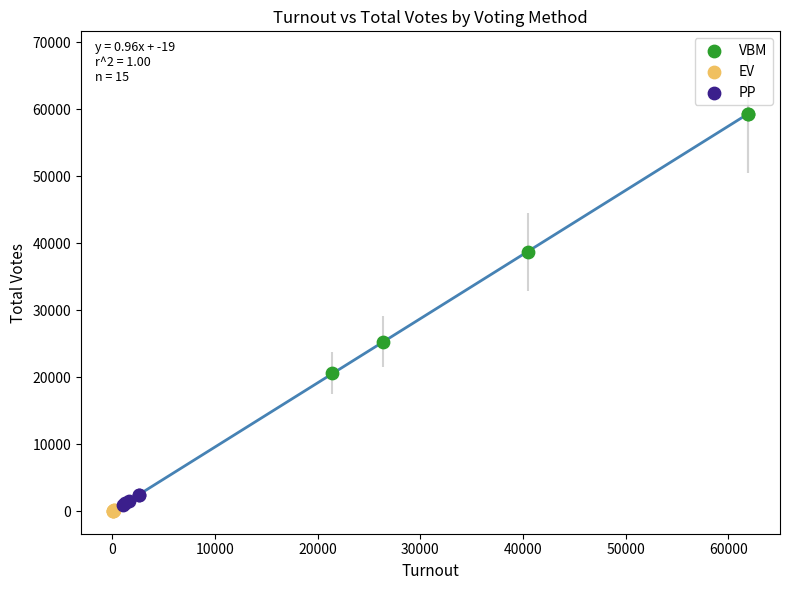

What are all the series names shown in the legend?

VBM, EV, PP